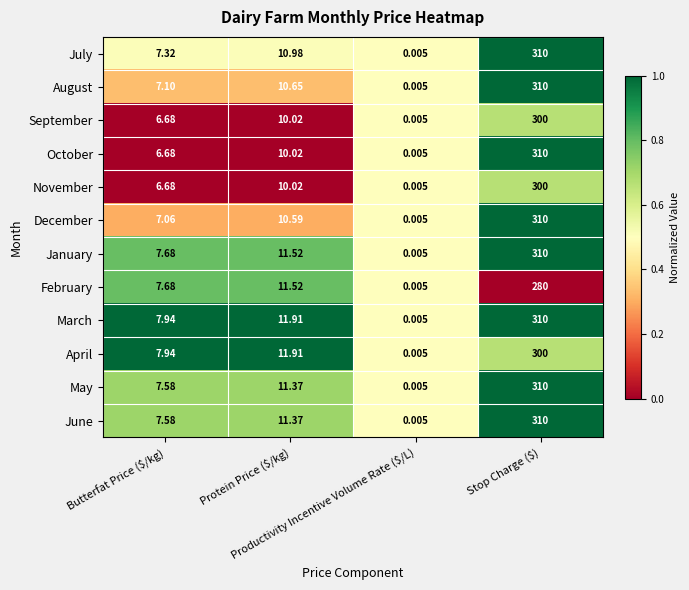

Which series has the largest total across all categories?

March